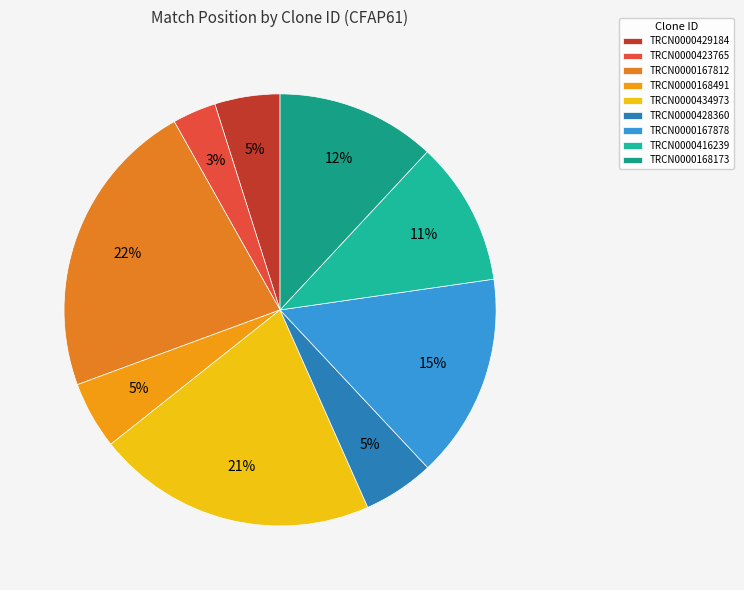

Is it true that TRCN0000167812 is 22% of the pie?

True